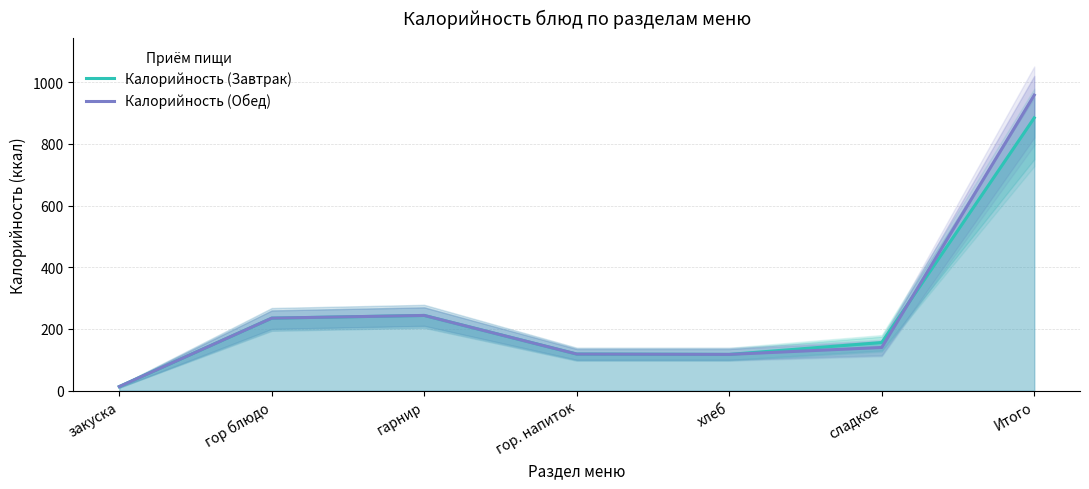

After their last crossing, which series has the higher values: Калорийность (Завтрак) or Калорийность (Обед)?

Калорийность (Обед)